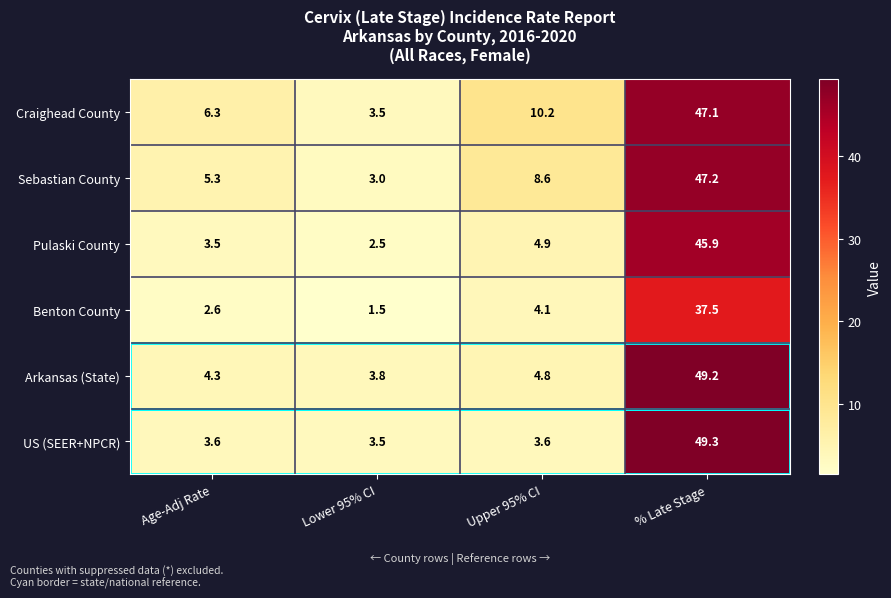

At how many categories does at least one series exceed 45?

1